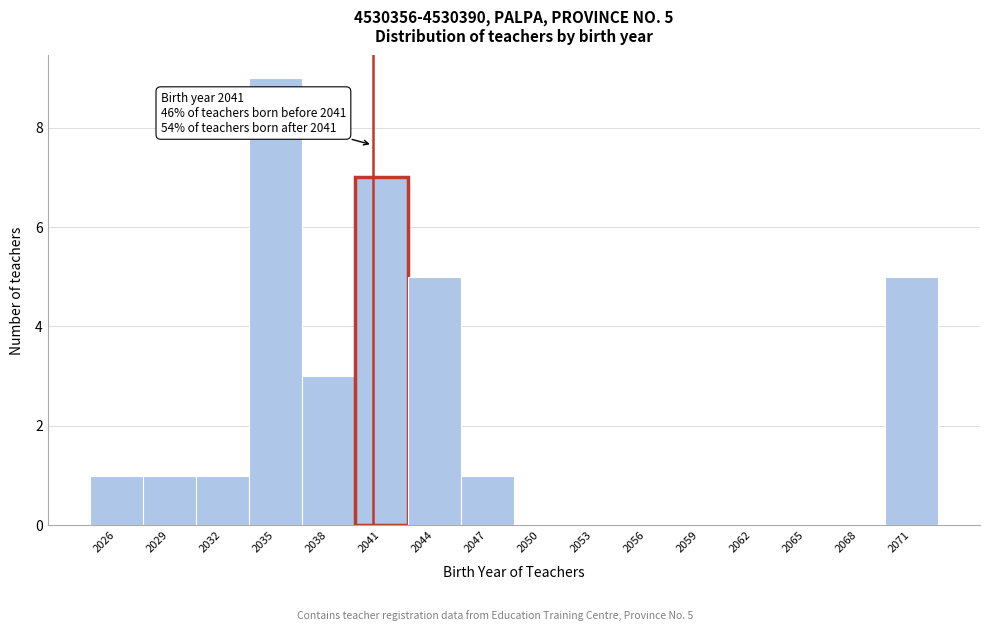

Over which range of the x-axis is the bar tallest?

2034 to 2037